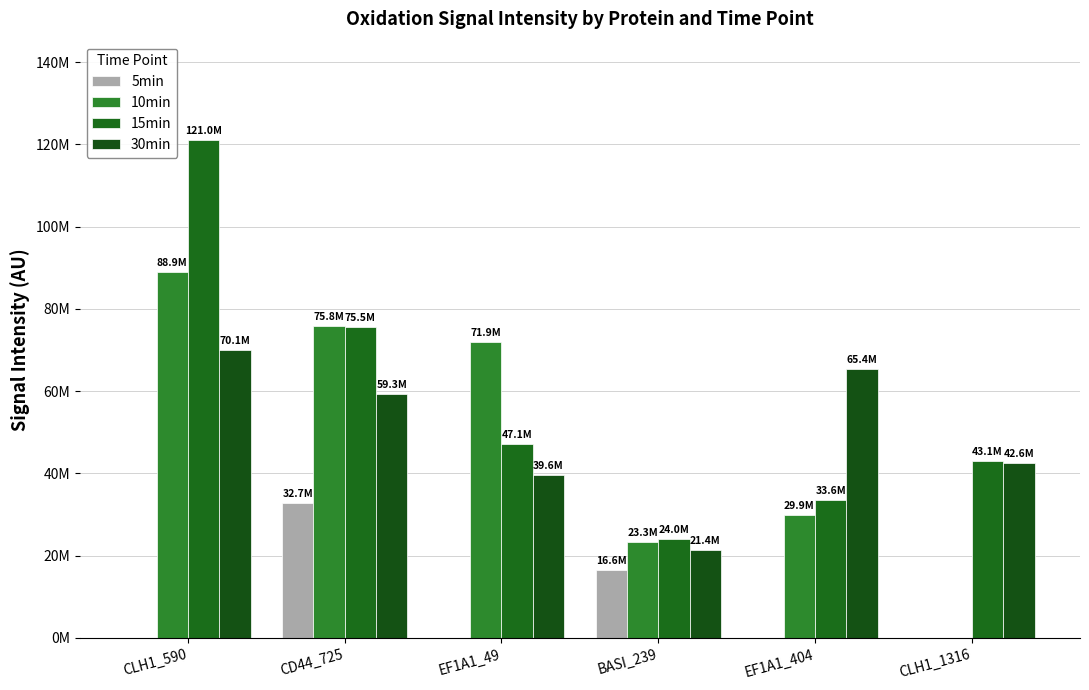

Which category has the lowest value across all series?

CLH1_590